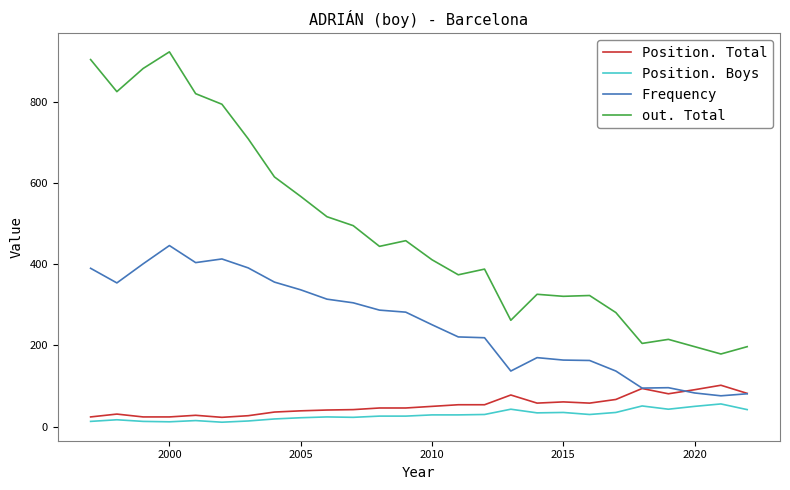

List the series in order of their peak value, lowest first.

Position. Boys, Position. Total, Frequency, out. Total